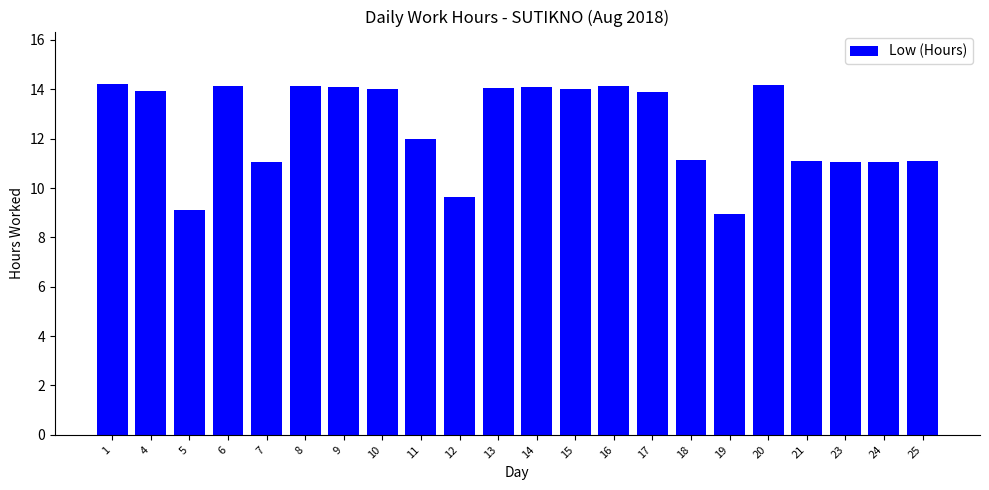

At which label does the data first exceed 13?

1